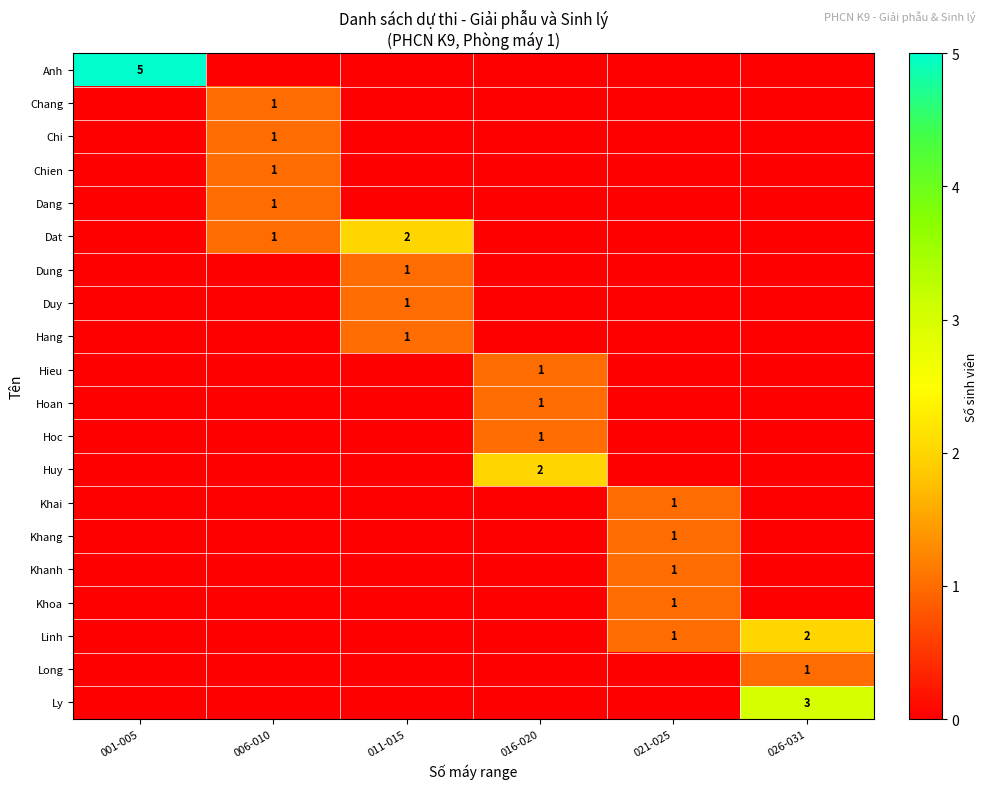

Is the value of Dung at 001-005 greater than the value of Dat at 016-020?

No